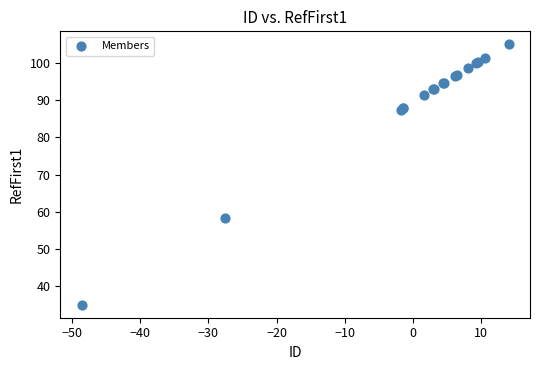

What Y value in the scatter plot is closest to 70?

58.2